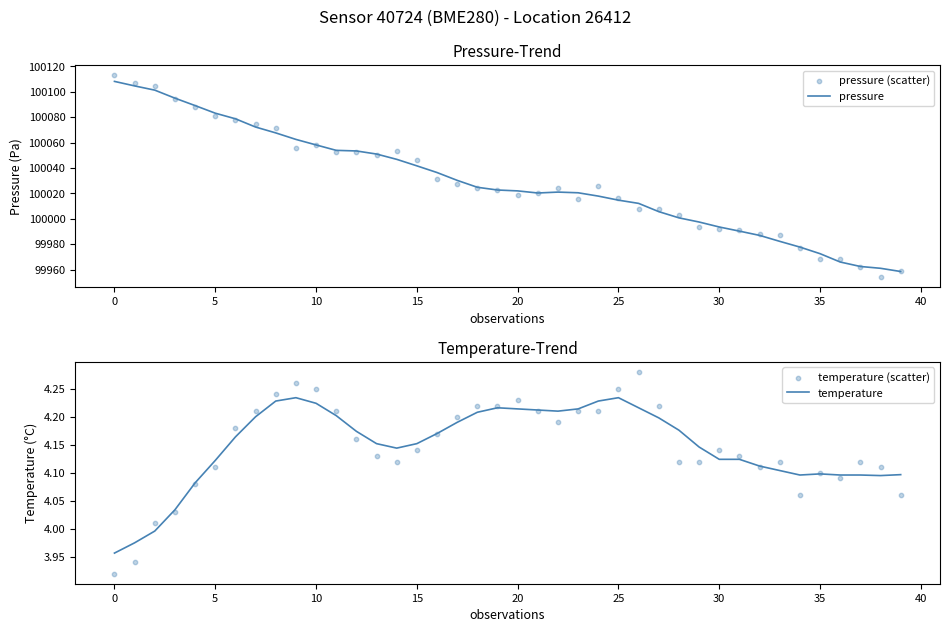

At how many categories does at least one series exceed 88925?

40